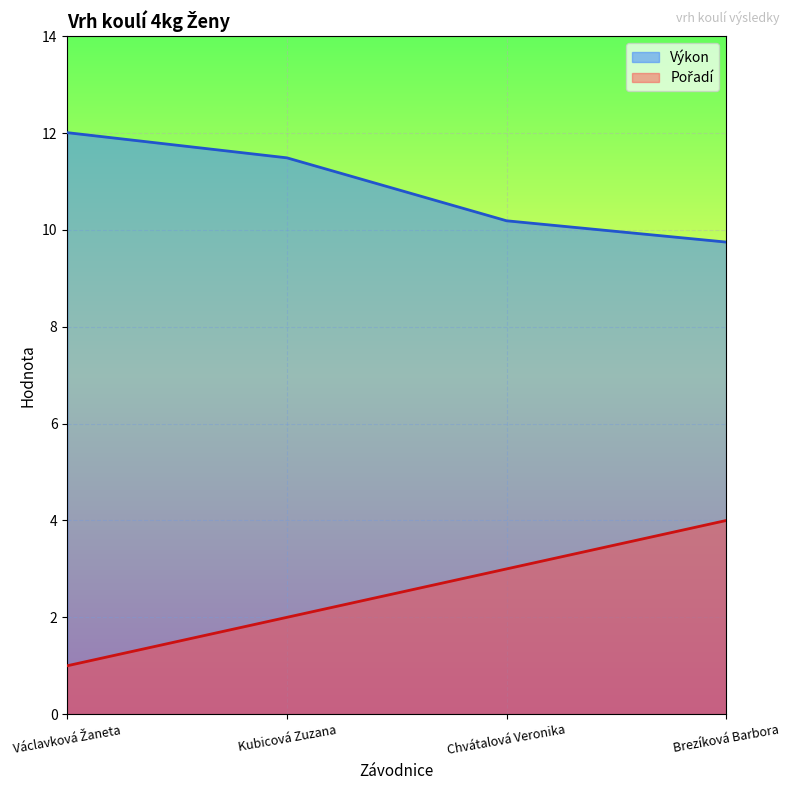

How many values in the Pořadí series exceed 3?

1